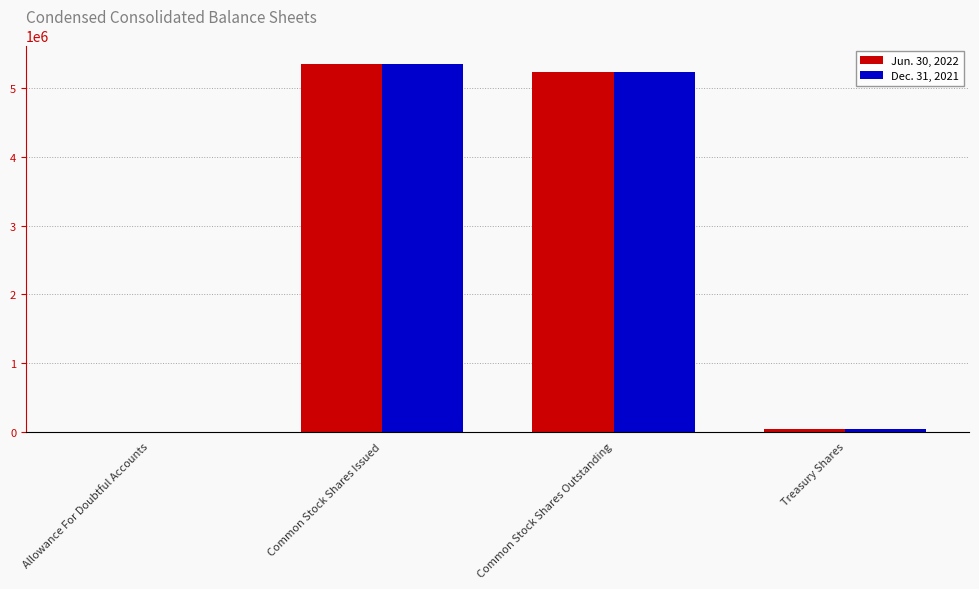

What is the average value of the Dec. 31, 2021 series?

2656028